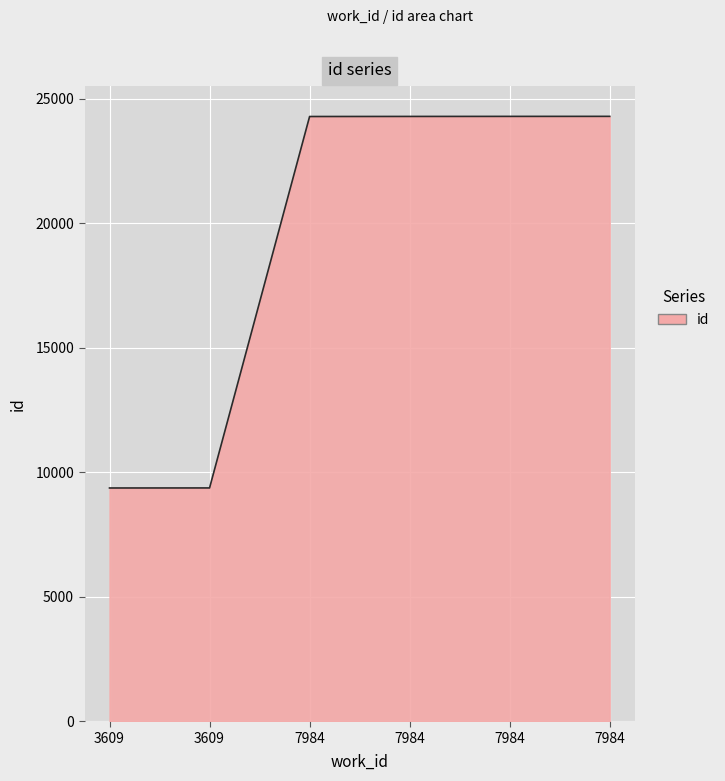

At which label is the value closest to 16836?

7984